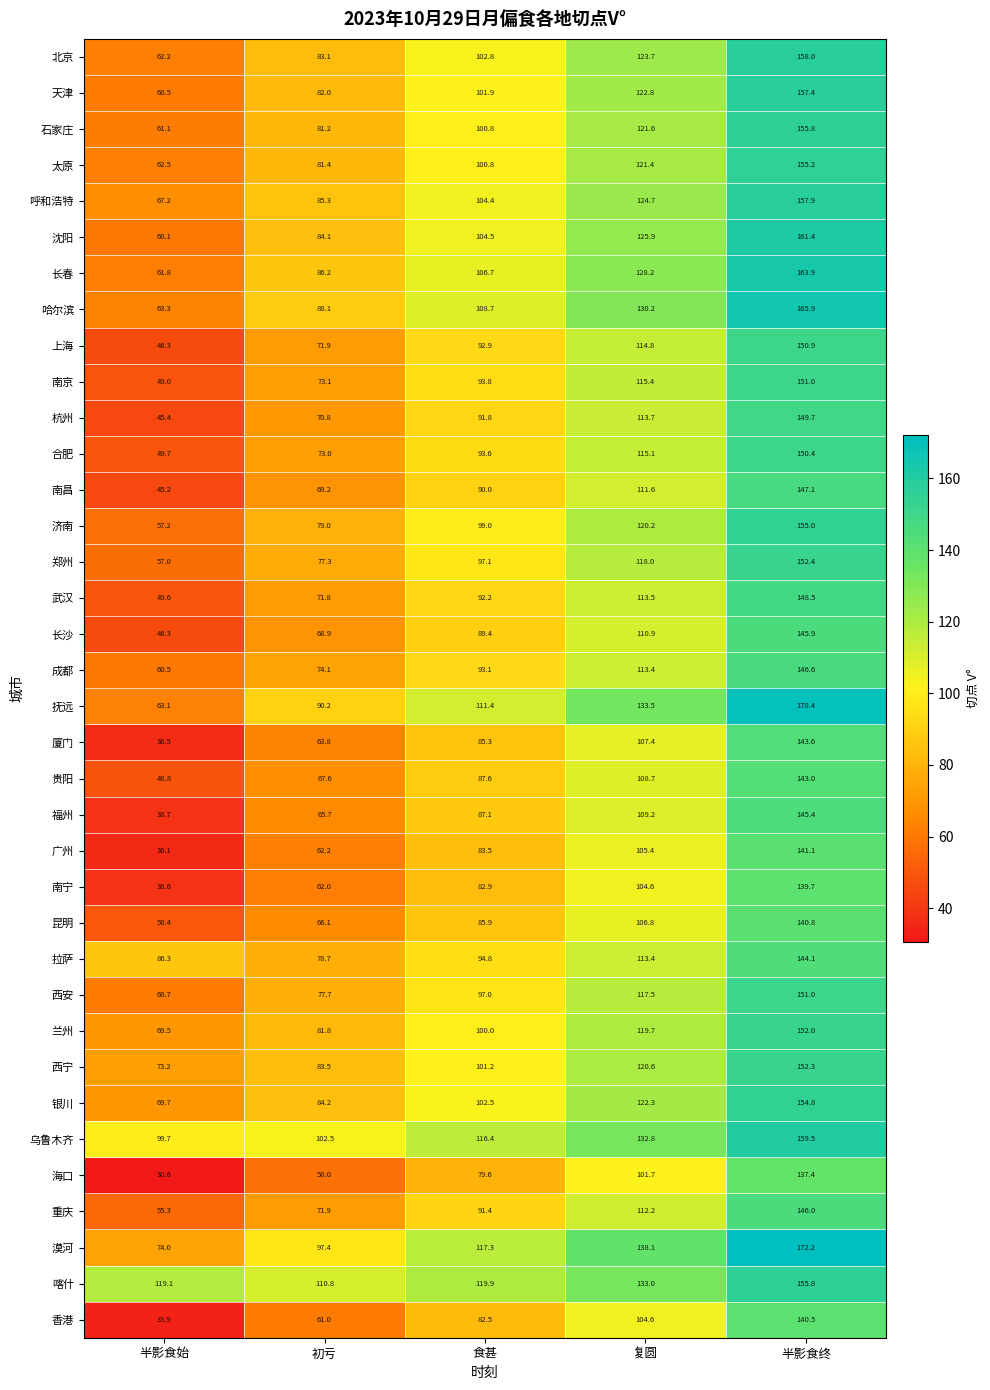

Where is 西安 nearest to the value 105?

食甚